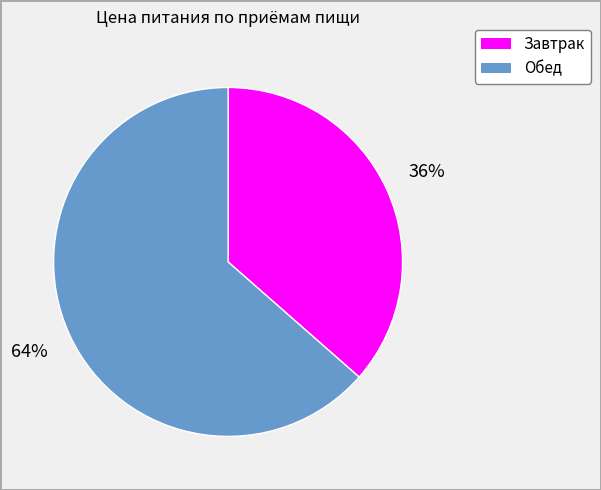

What is the majority slice?

Обед